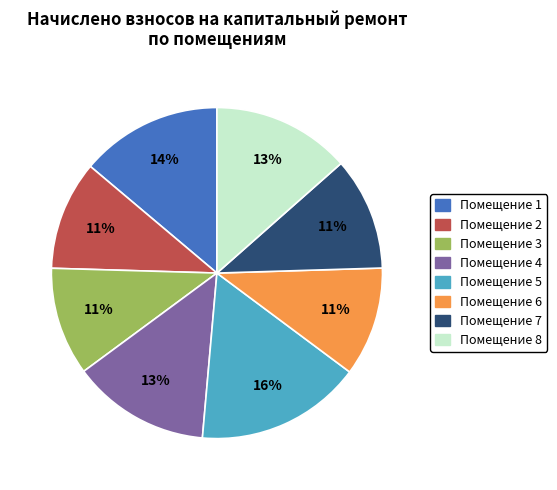

To the nearest percent, what is the average slice percentage?

12%